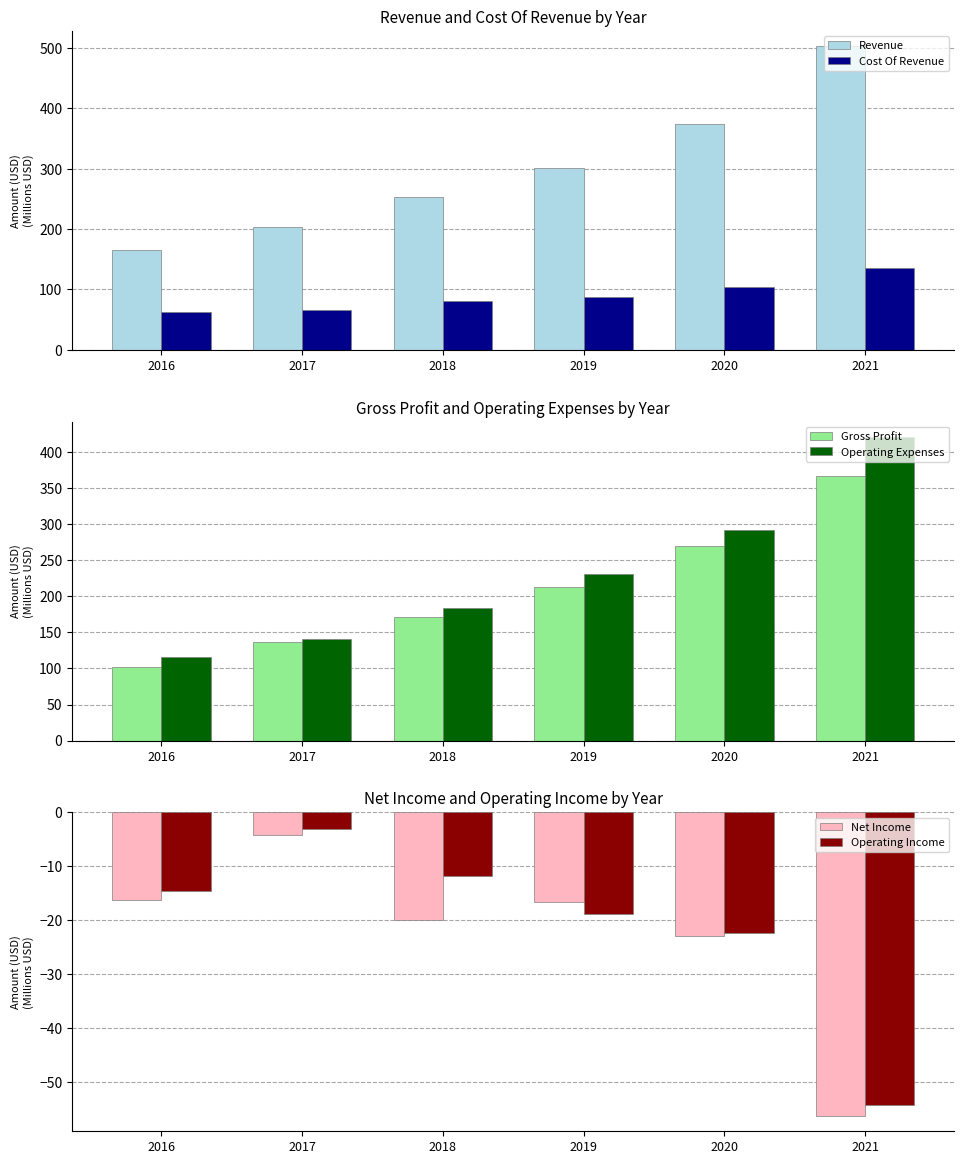

True or false: Operating Income has a value of -91.8 at 2021.

False